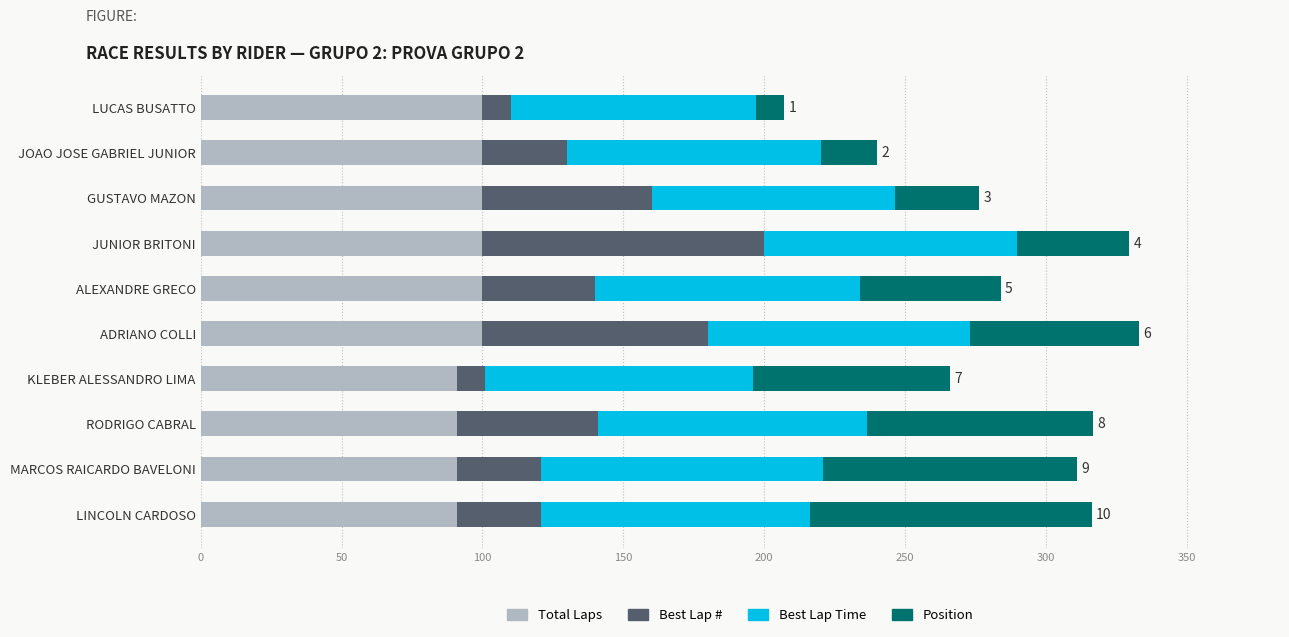

True or false: Total Laps has a value of 90.9 at KLEBER ALESSANDRO LIMA.

True